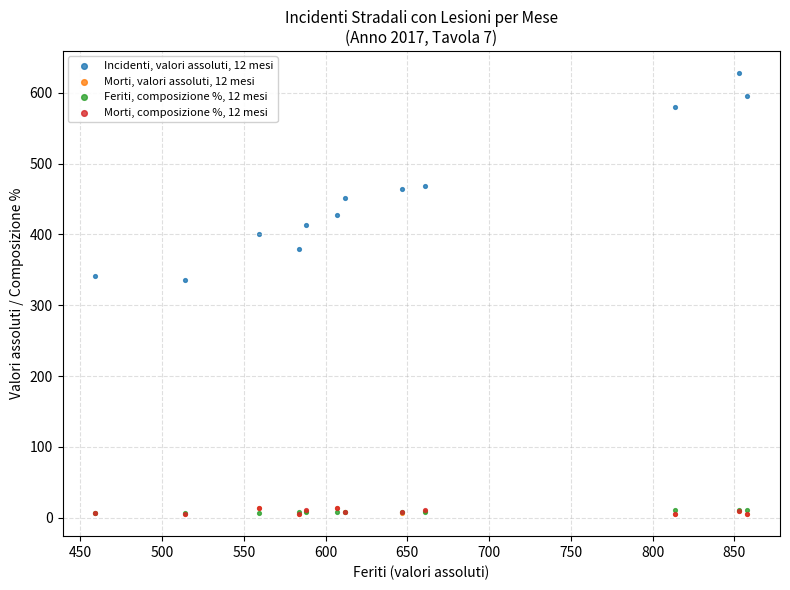

What are all the series names shown in the legend?

Incidenti, valori assoluti, 12 mesi, Morti, valori assoluti, 12 mesi, Feriti, composizione %, 12 mesi, Morti, composizione %, 12 mesi